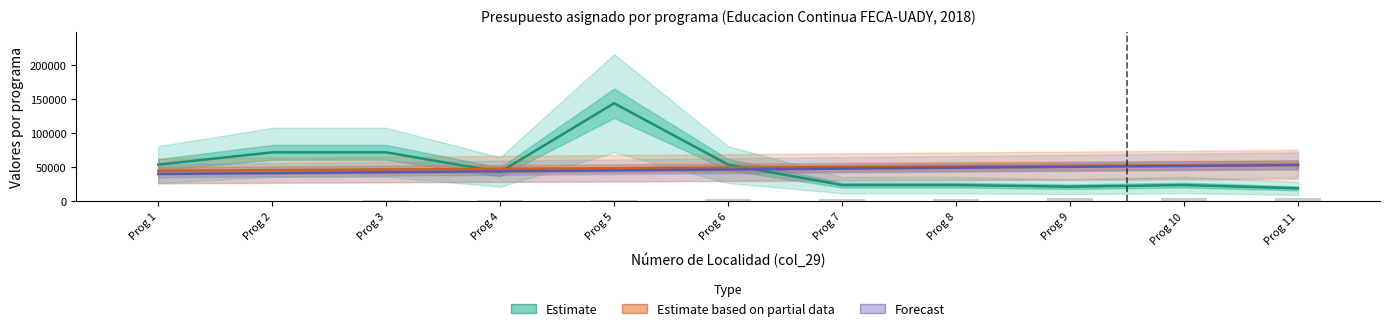

Reading left to right, list all the values displayed in this chart.

Estimate: Prog 1=54000	Prog 2=72000	Prog 3=72000	Prog 4=43200	Prog 5=144000	Prog 6=54000	Prog 7=24000	Prog 8=24000	Prog 9=21600	Prog 10=24000	Prog 11=19200
Estimate based on partial data: Prog 1=45000	Prog 2=45900	Prog 3=46800	Prog 4=47700	Prog 5=48600	Prog 6=49500	Prog 7=50400	Prog 8=51300	Prog 9=52200	Prog 10=53100	Prog 11=54000
Forecast: Prog 1=40300	Prog 2=41600	Prog 3=42900	Prog 4=44200	Prog 5=45500	Prog 6=46800	Prog 7=48100	Prog 8=49400	Prog 9=50700	Prog 10=52000	Prog 11=53300